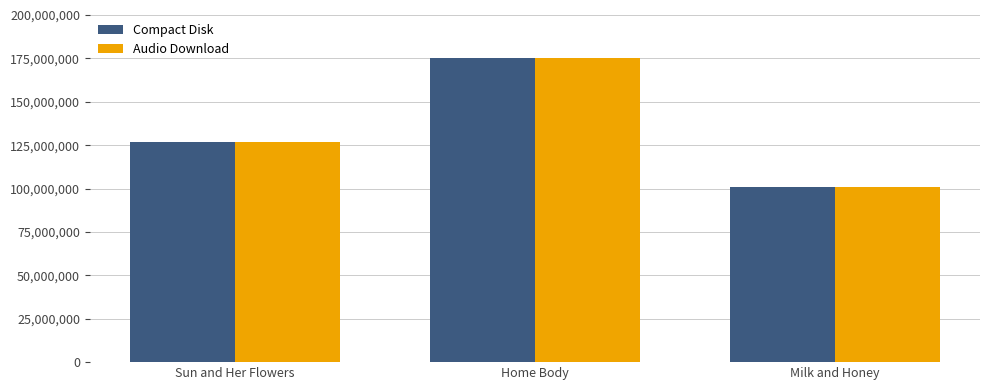

Rank the categories by Audio Download value from lowest to highest.

Milk and Honey, Sun and Her Flowers, Home Body